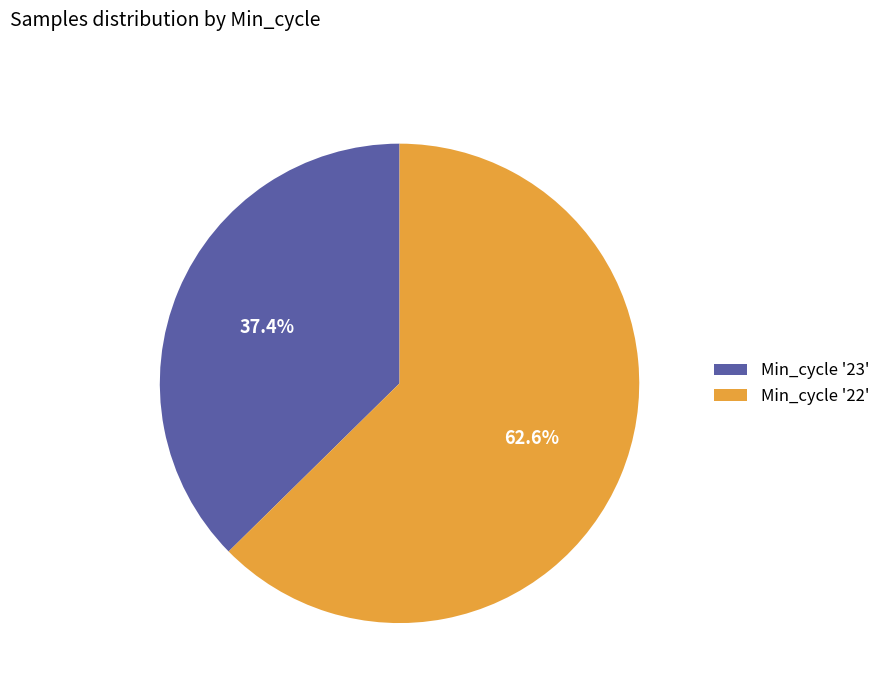

Which has a higher value, Min_cycle '22' or Min_cycle '23'?

Min_cycle '22'